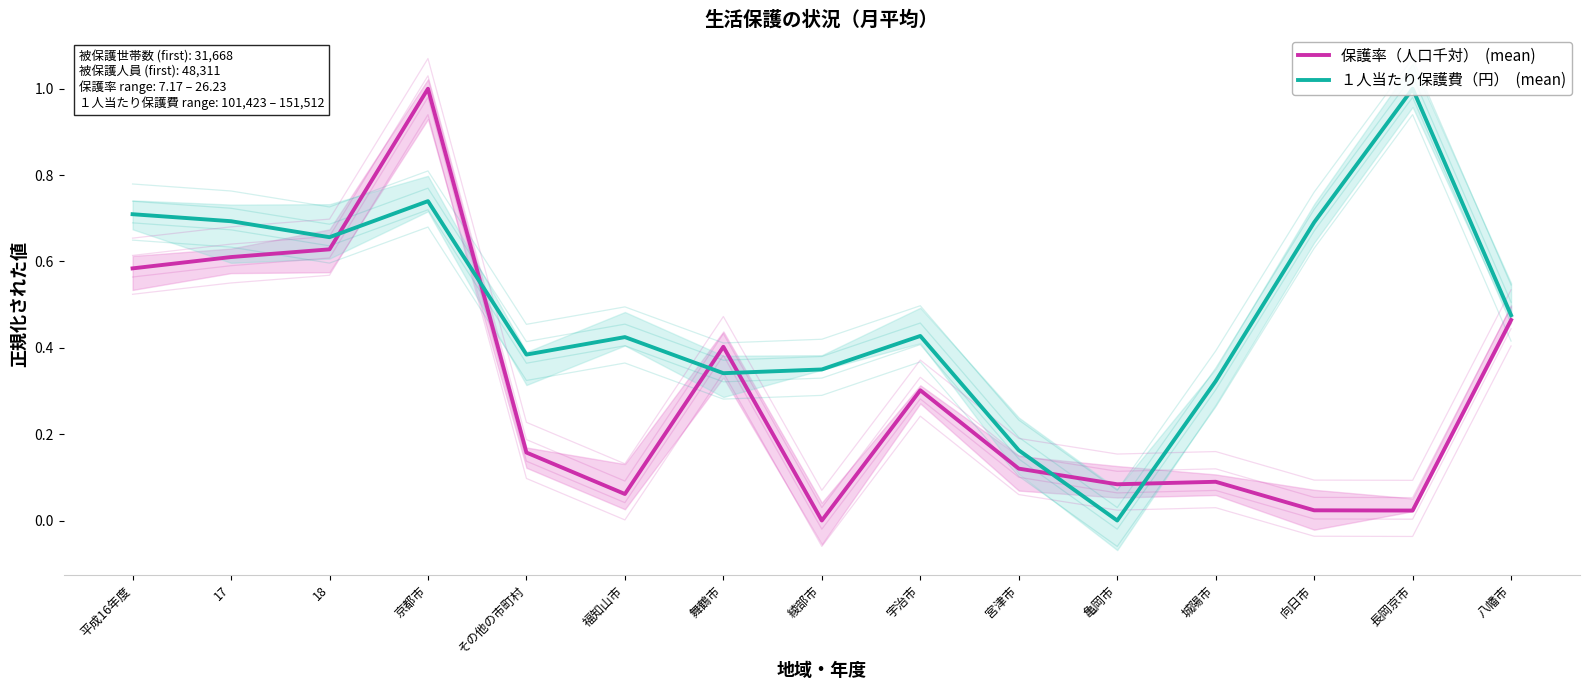

Count the number of data series in this chart.

2